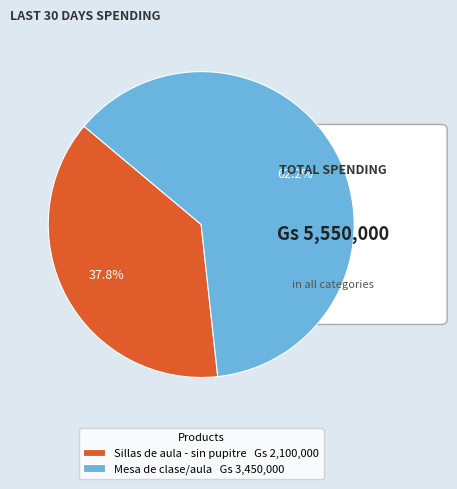

Rank the categories by value from highest to lowest.

Mesa de clase/aula, Sillas de aula - sin pupitre